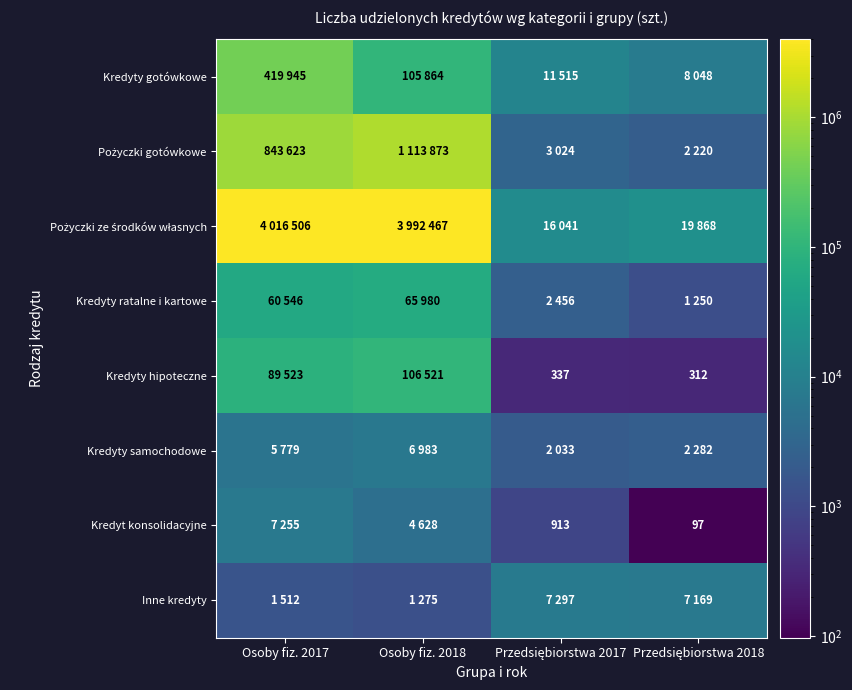

Between Przedsiębiorstwa 2018 and Osoby fiz. 2018, which is larger?

Osoby fiz. 2018